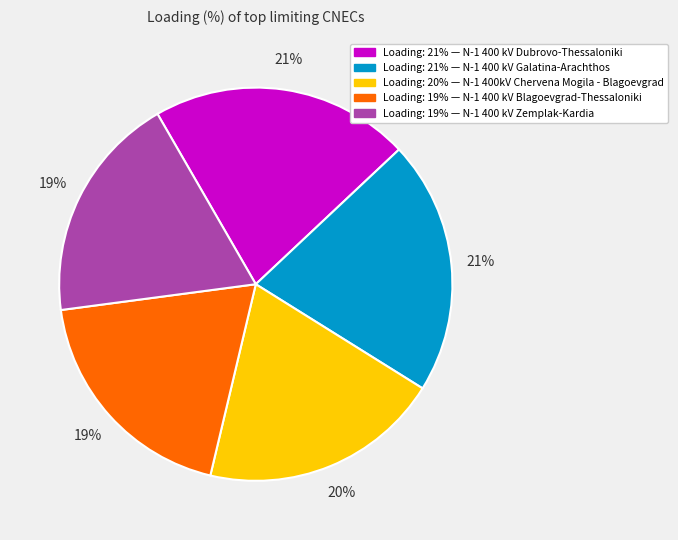

To the nearest percent, what is the average slice percentage?

20%